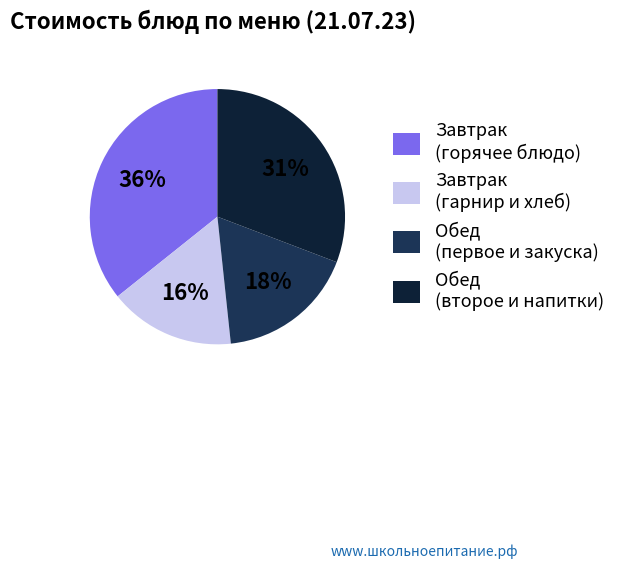

How many segments does this pie chart have?

4